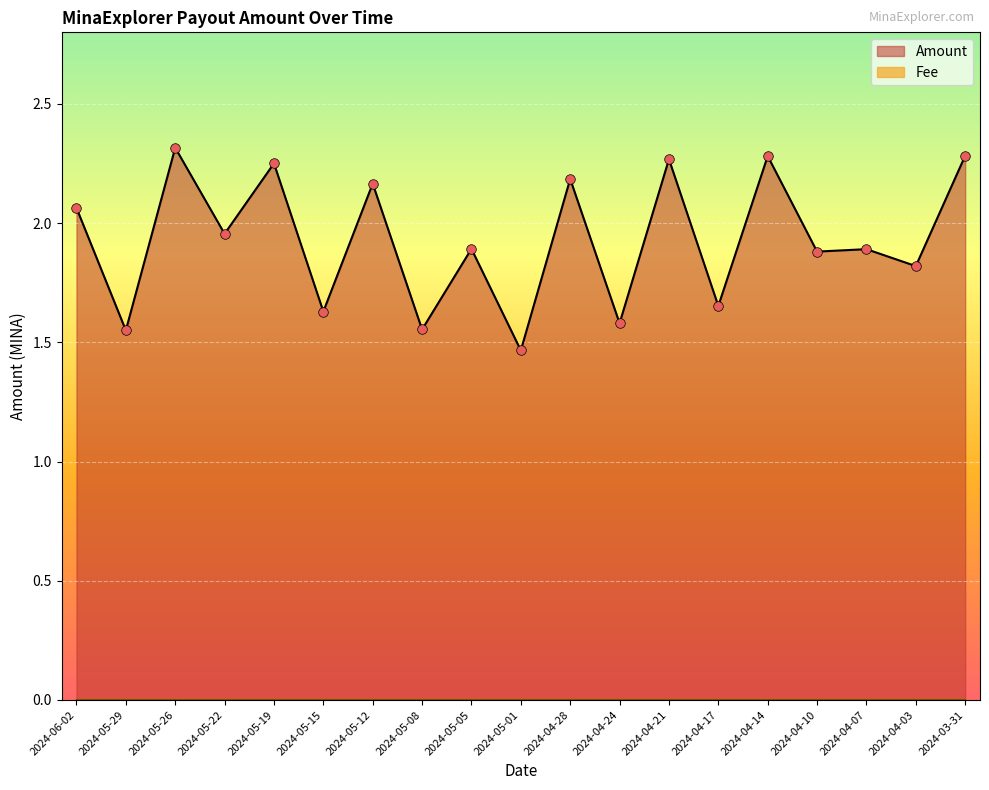

What is the change in value from 2024-06-02 to 2024-05-01?

-0.6